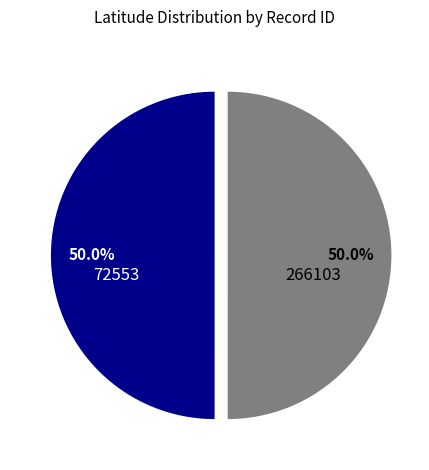

Is the sum of 266103 and 72553 greater than half?

Yes